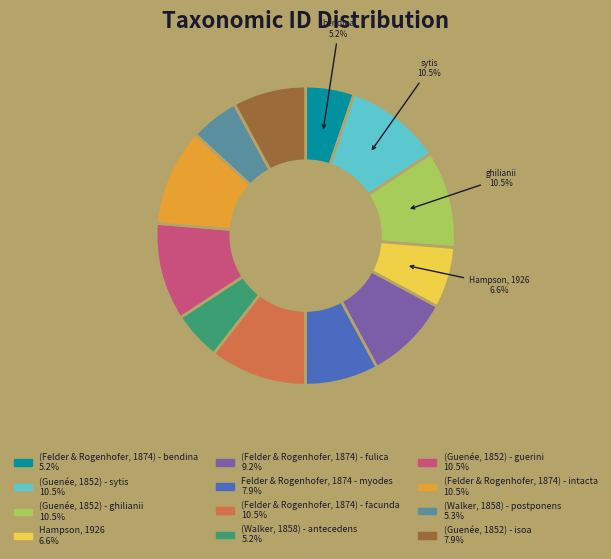

How many segments does this pie chart have?

12